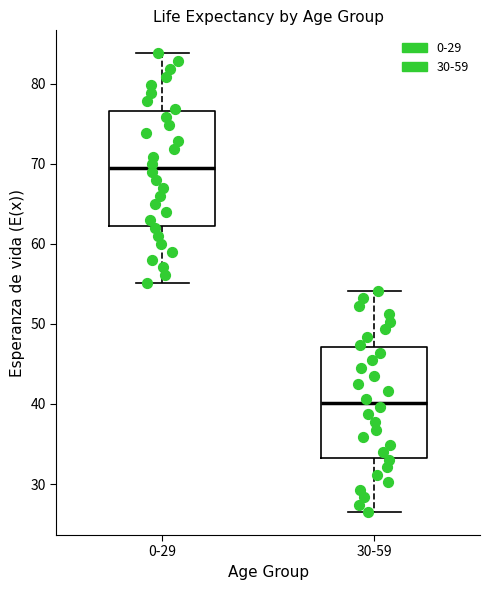

Where does the median line of the box for 0-29 sit on the y-axis? The values are not printed on the chart, so give them approximately, as read against the axis.

69